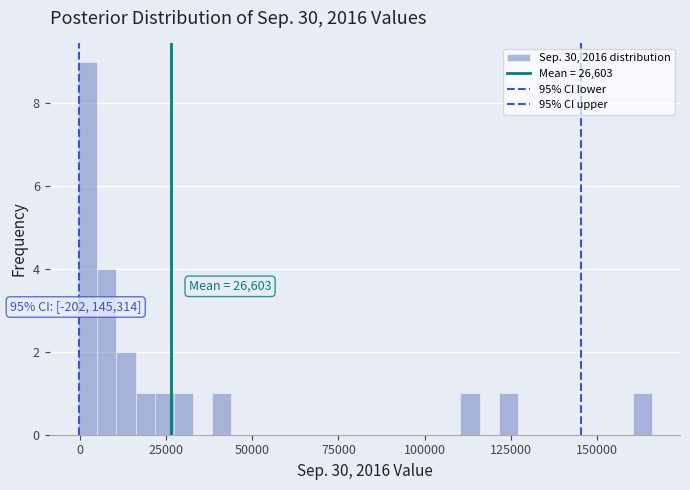

Read against the x-axis, roughly where is the centre of the tallest bar?

0